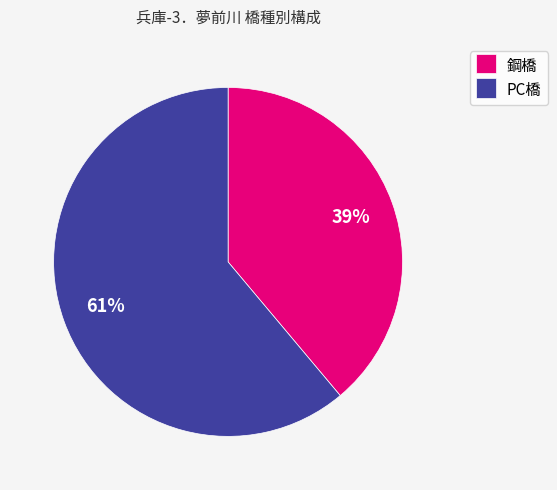

To the nearest percent, what portion does PC橋 represent?

61%